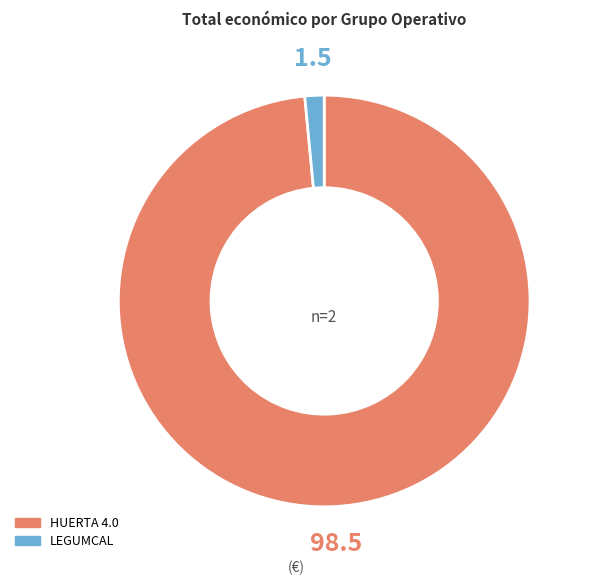

Which slice is the largest?

HUERTA 4.0